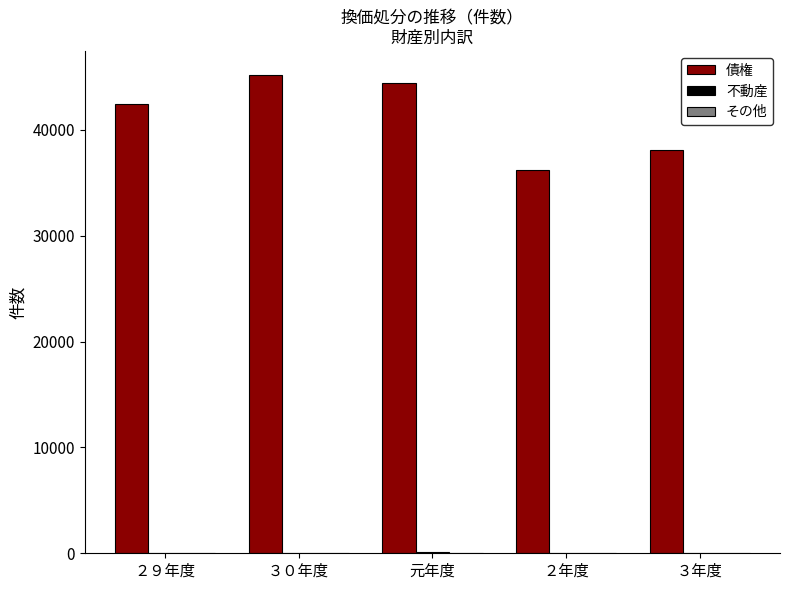

Between 元年度 and ３年度, which series saw the biggest shift?

債権